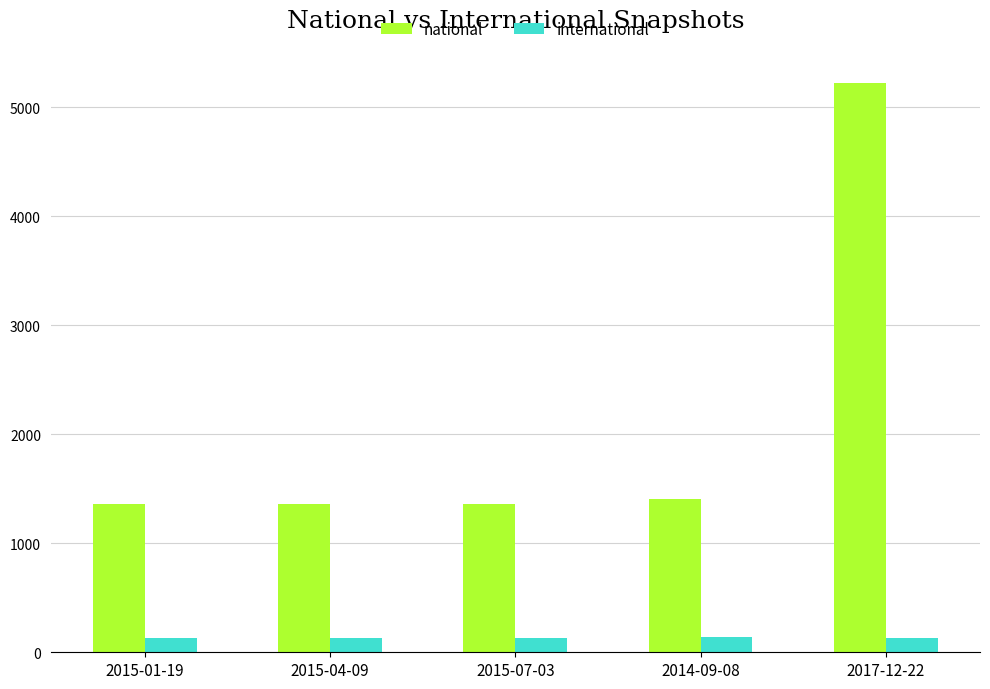

Rank the series at 2015-07-03 from highest to lowest value.

national, international